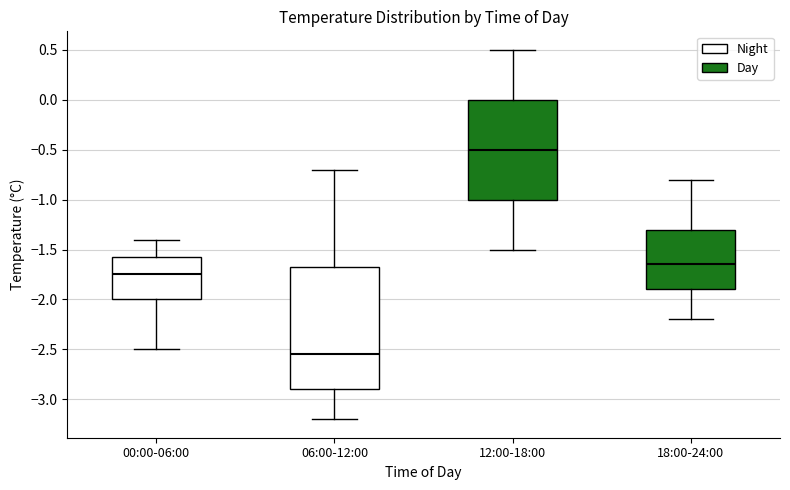

Where is the upper edge of the box for 18:00-24:00 on the y-axis? The values are not printed on the chart, so give them approximately, as read against the axis.

-1.30